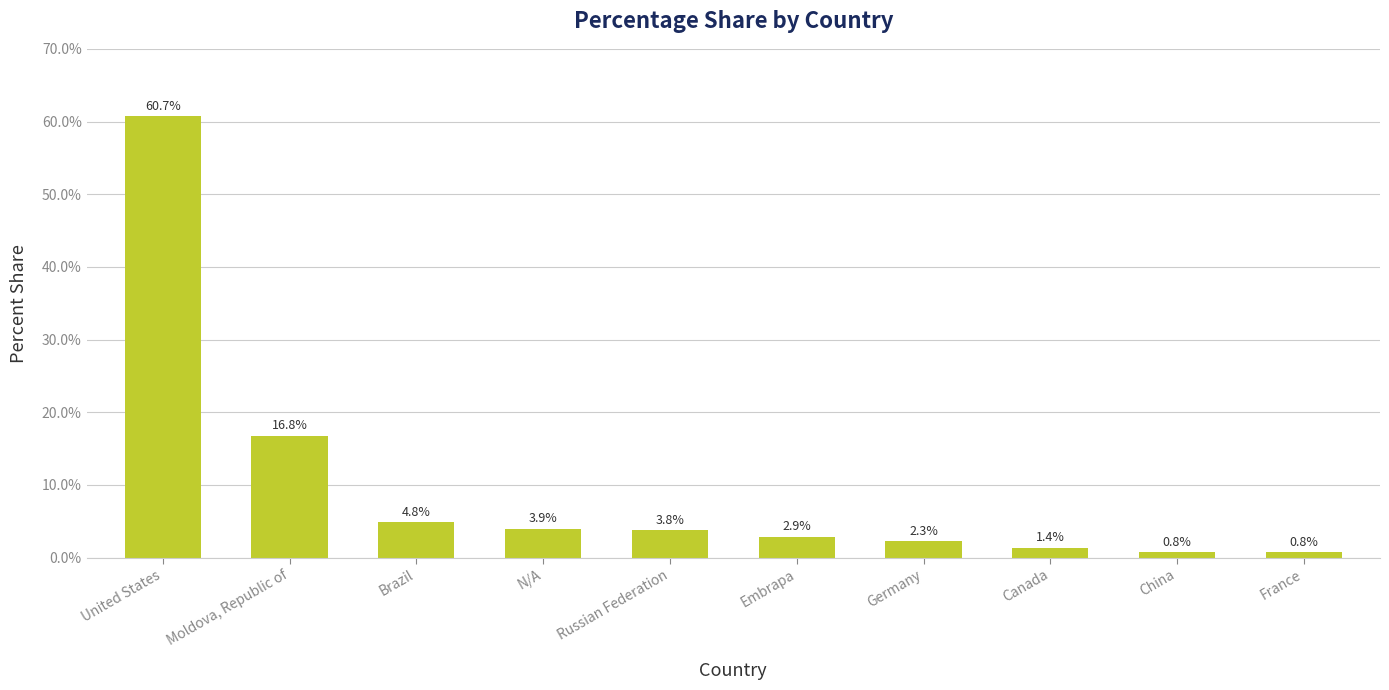

Reading left to right, transcribe all the data shown in this chart.

60.7	16.8	4.8	3.9	3.8	2.9	2.3	1.4	0.8	0.8